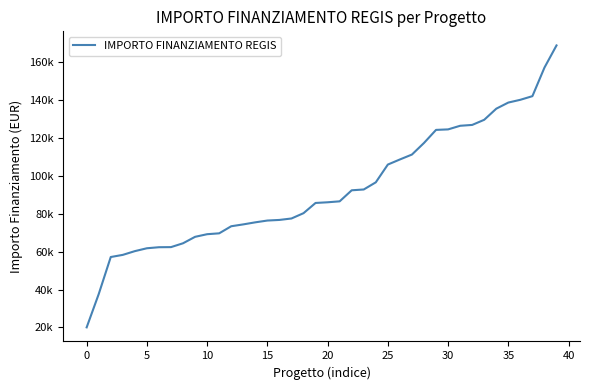

Does the chart display data point markers on the line(s)?

No